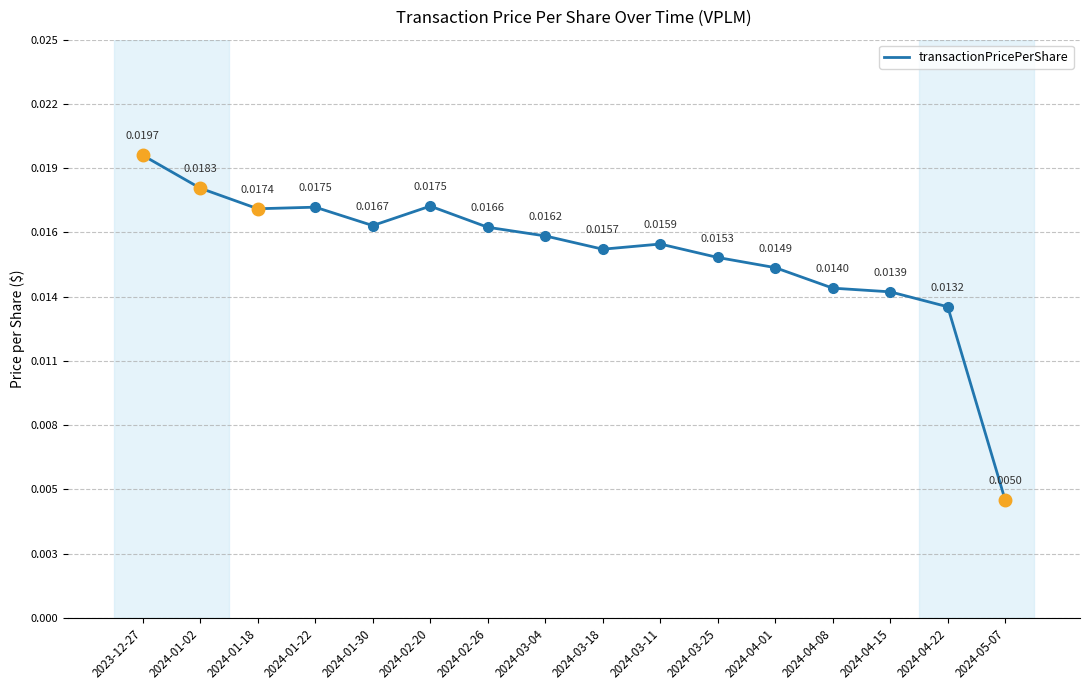

Reading left to right, extract all data points from this chart.

2023-12-27=0.0	2024-01-02=0.0	2024-01-18=0.0	2024-01-22=0.0	2024-01-30=0.0	2024-02-20=0.0	2024-02-26=0.0	2024-03-04=0.0	2024-03-18=0.0	2024-03-11=0.0	2024-03-25=0.0	2024-04-01=0.0	2024-04-08=0.0	2024-04-15=0.0	2024-04-22=0.0	2024-05-07=0.0